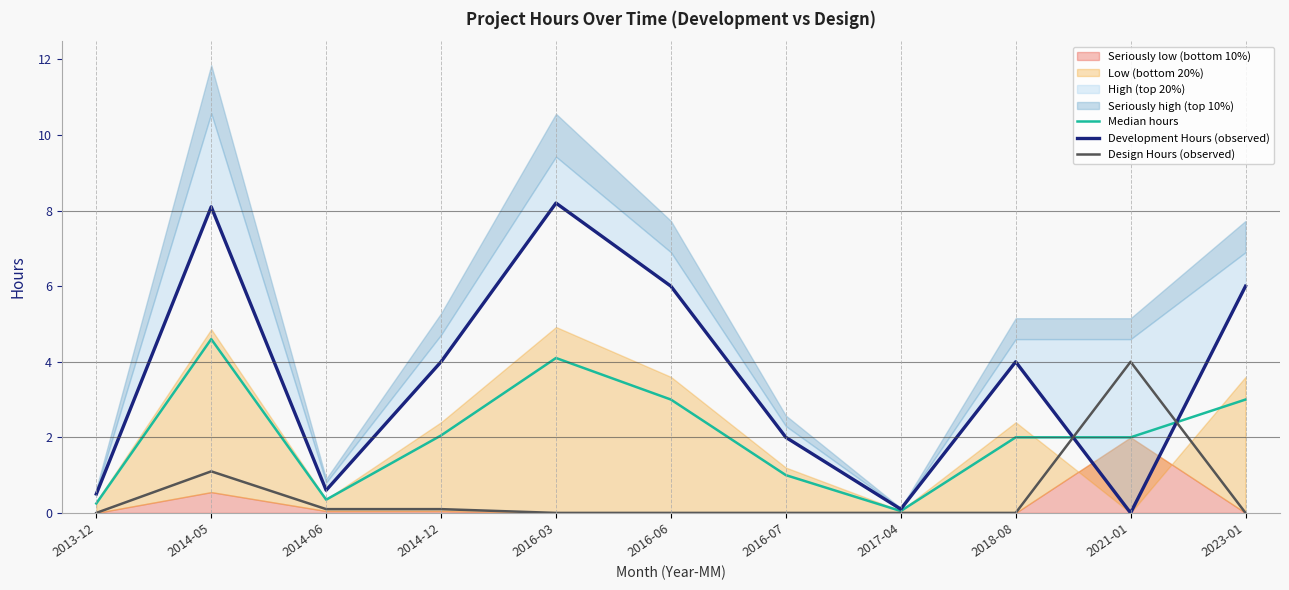

Reading left to right, transcribe all the data shown in this chart.

Median hours: 0.2	4.6	0.3	2.0	4.1	3.0	1.0	0.1	2.0	2.0	3.0
Development Hours (observed): 0.5	8.1	0.6	4.0	8.2	6.0	2.0	0.1	4.0	0.0	6.0
Design Hours (observed): 0.0	1.1	0.1	0.1	0.0	0.0	0.0	0.0	0.0	4.0	0.0